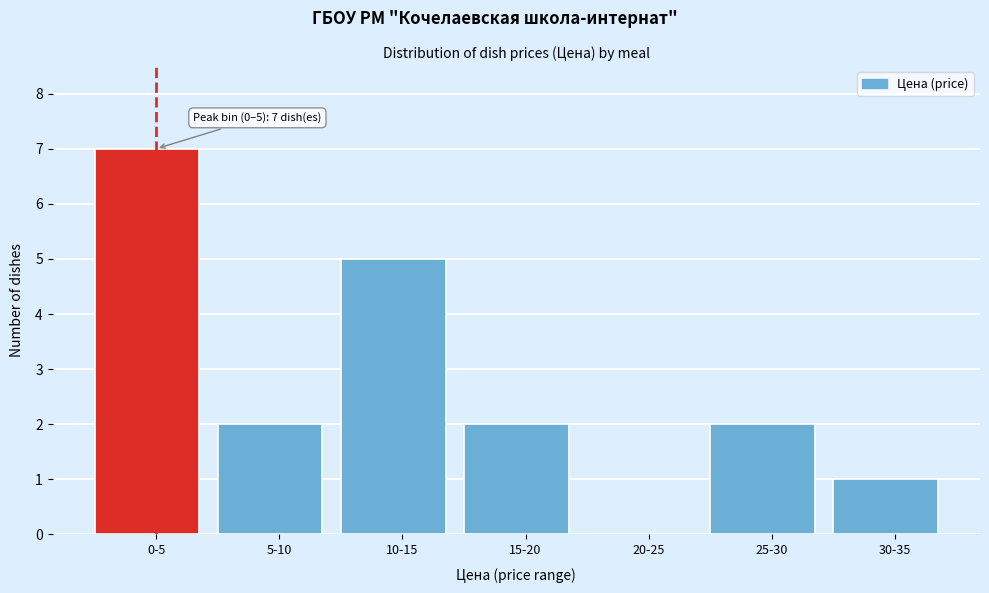

Reading left to right, what are all the values shown in this chart?

0-5=7	5-10=2	10-15=5	15-20=2	20-25=0	25-30=2	30-35=1